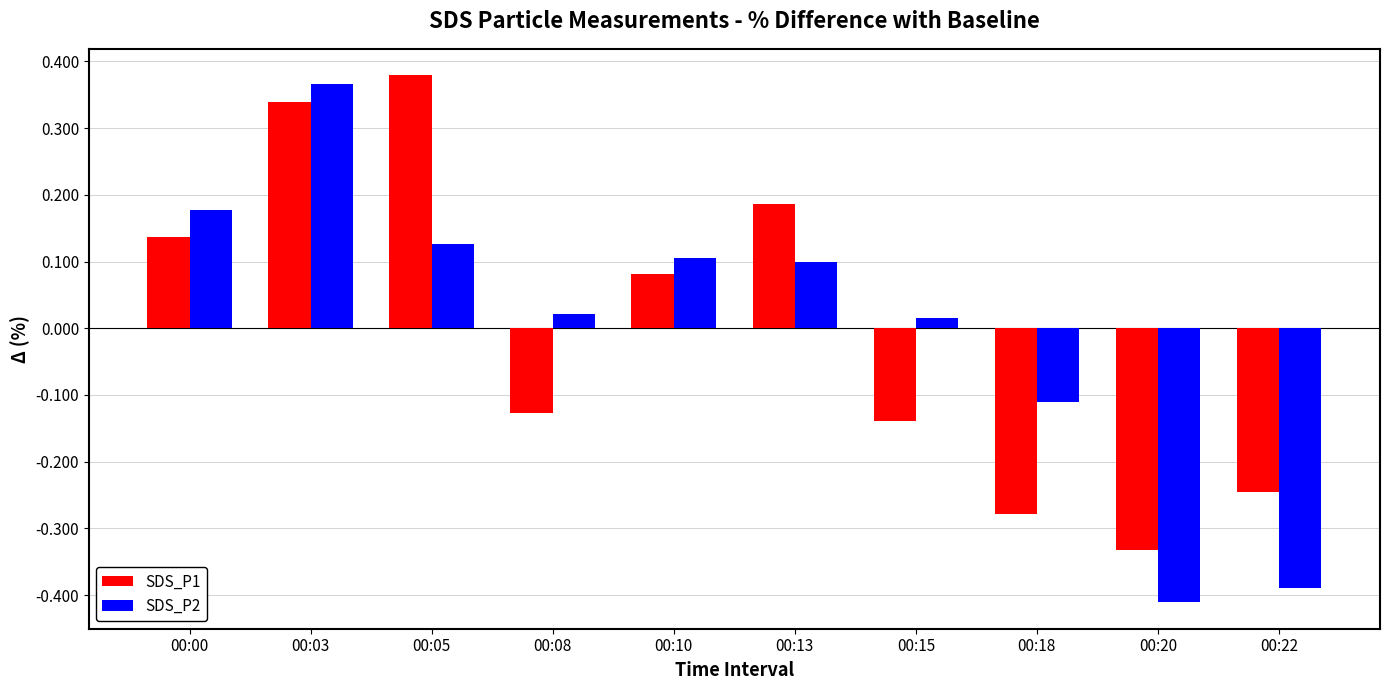

At which label does SDS_P1 first exceed 0?

00:00